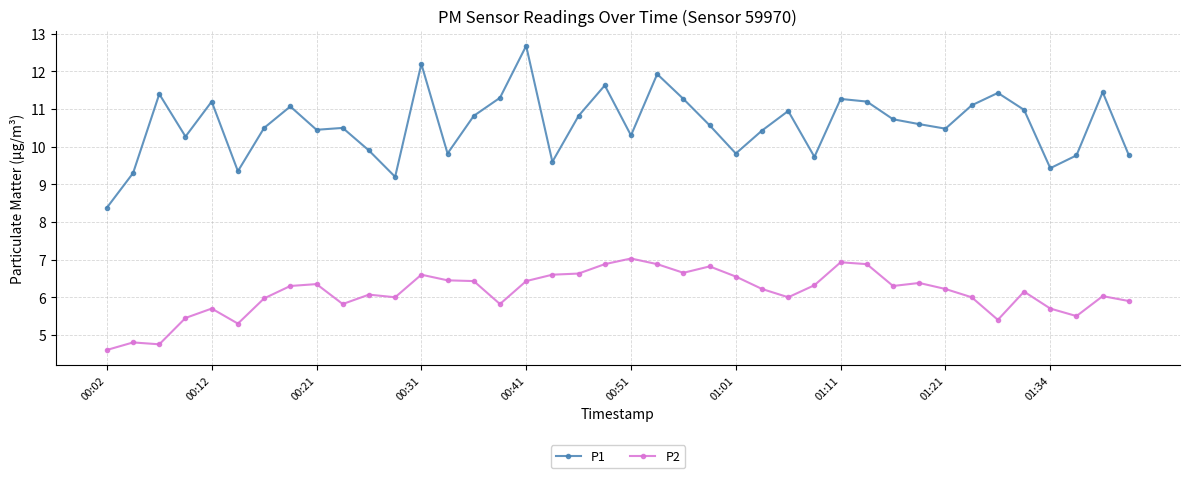

List the series in order of their peak value, lowest first.

P2, P1